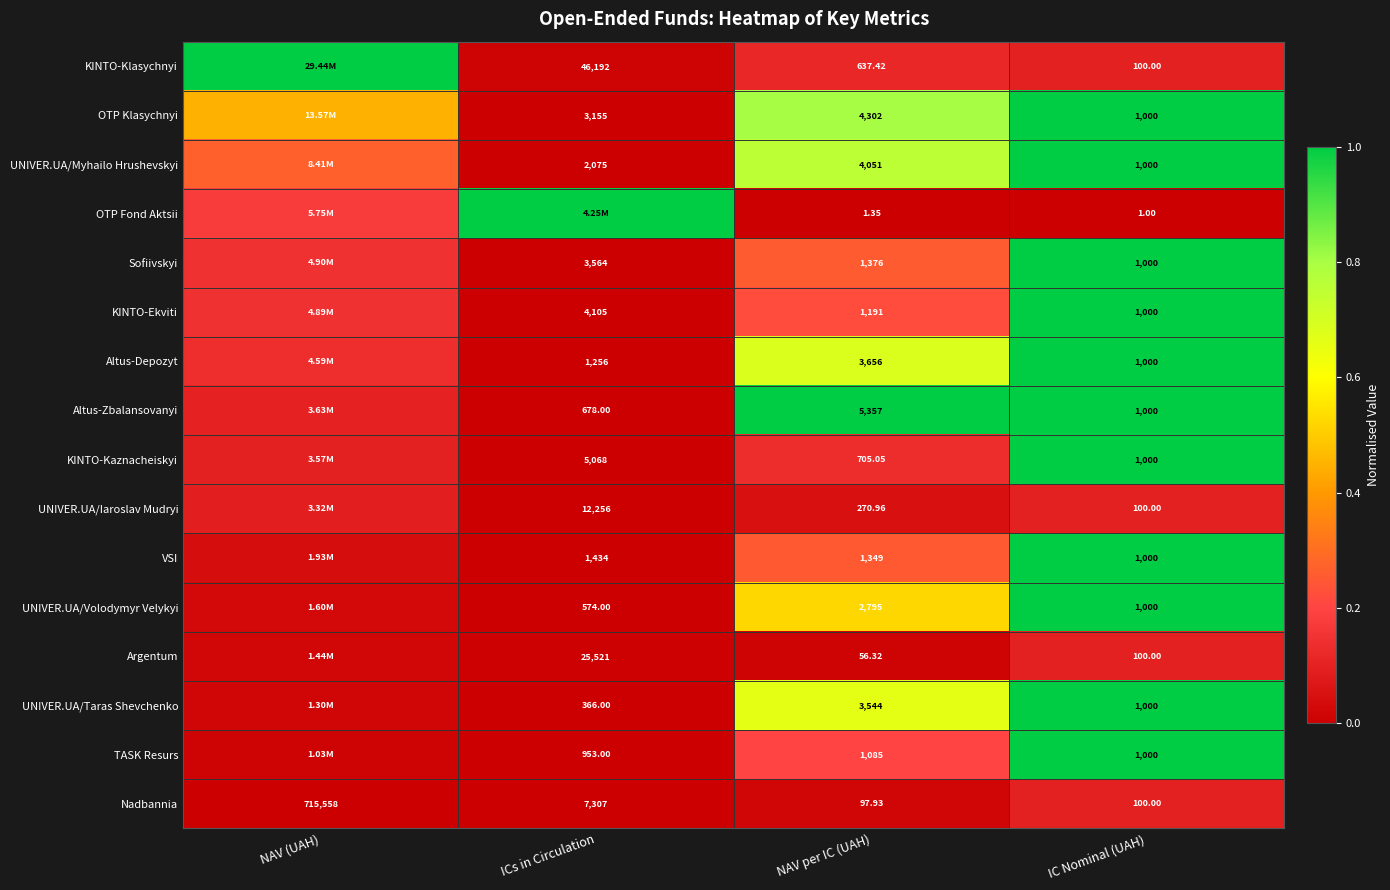

Is the value of TASK Resurs at IC Nominal (UAH) greater than the value of VSI at NAV per IC (UAH)?

No